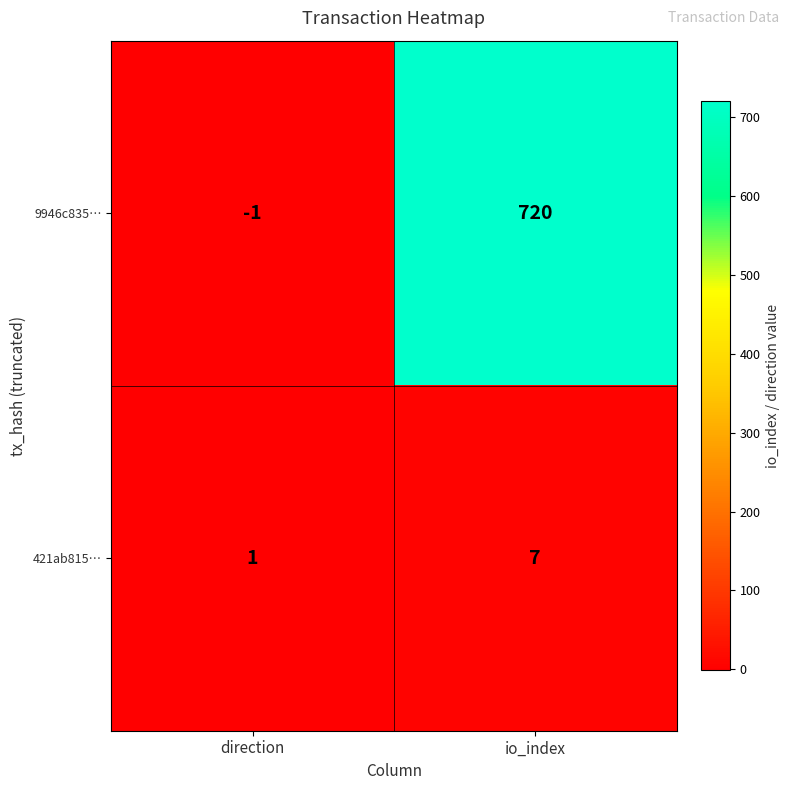

What is the difference between the 9946c835… values at io_index and direction?

721